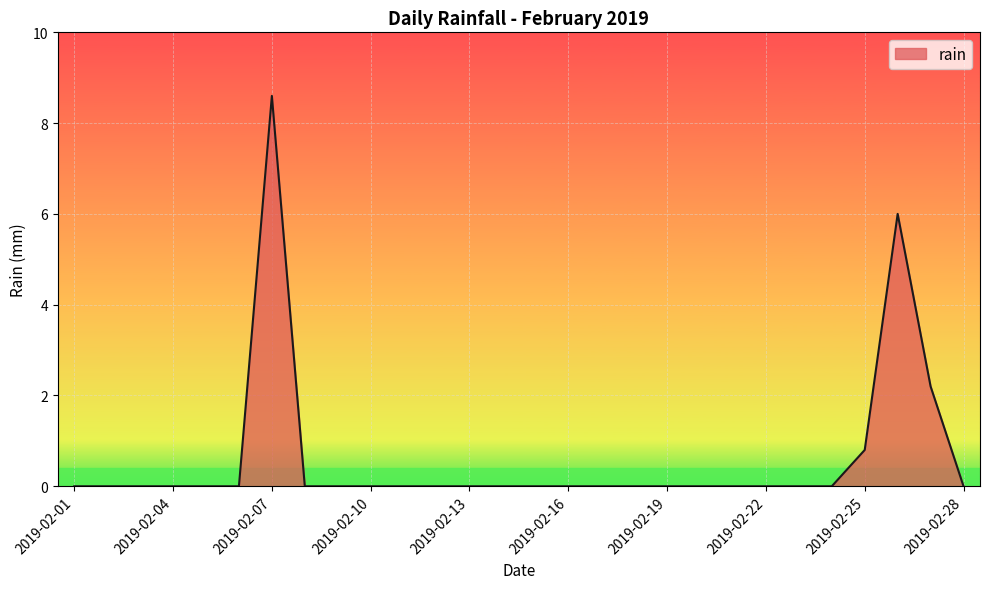

What is the difference between the maximum and minimum values?

8.6